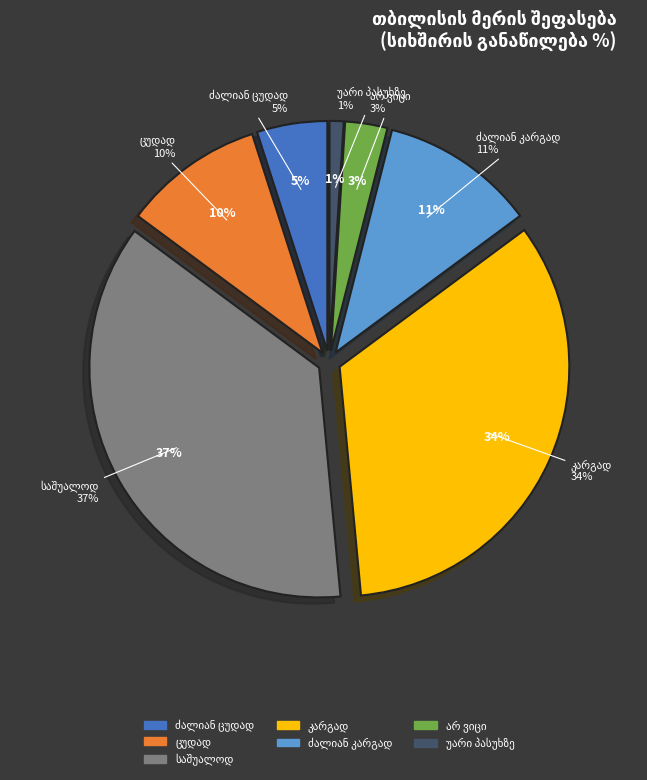

Does ძალიან კარგად account for over 50% of the chart?

No